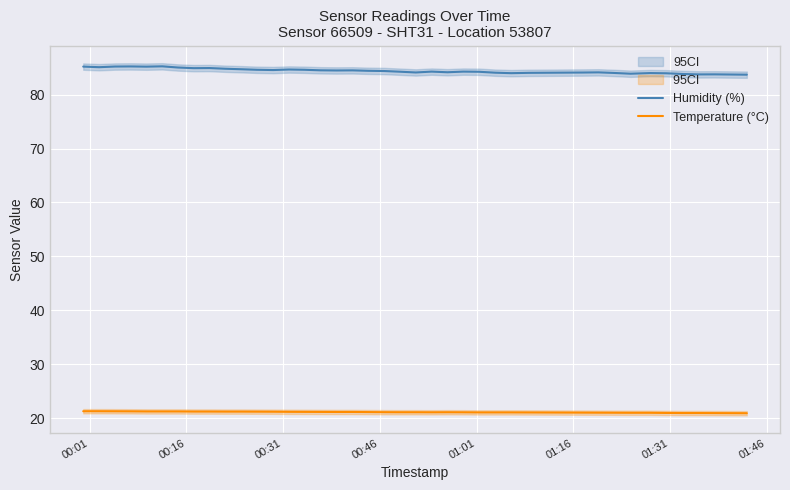

List the series in order of their overall mean, lowest first.

Temperature (°C), Humidity (%)